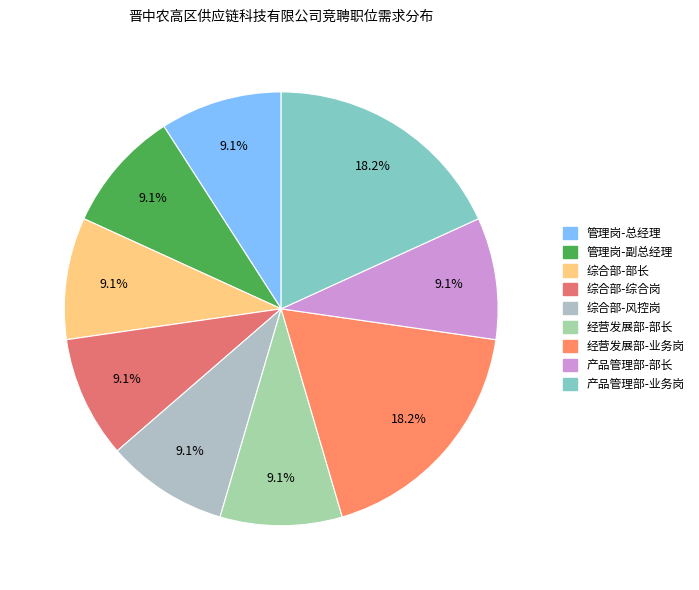

Does 综合部-部长 account for over 50% of the chart?

No